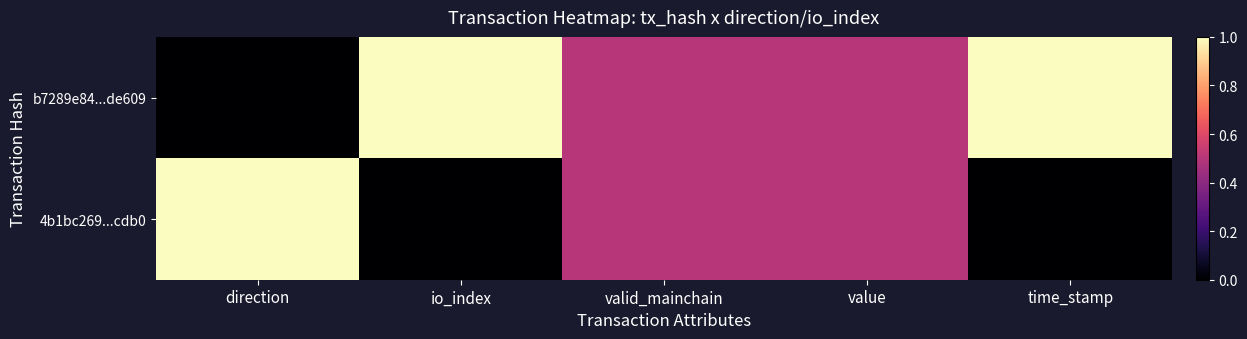

Rank the series by their average value, from lowest to highest.

4b1bc269...cdb0, b7289e84...de609